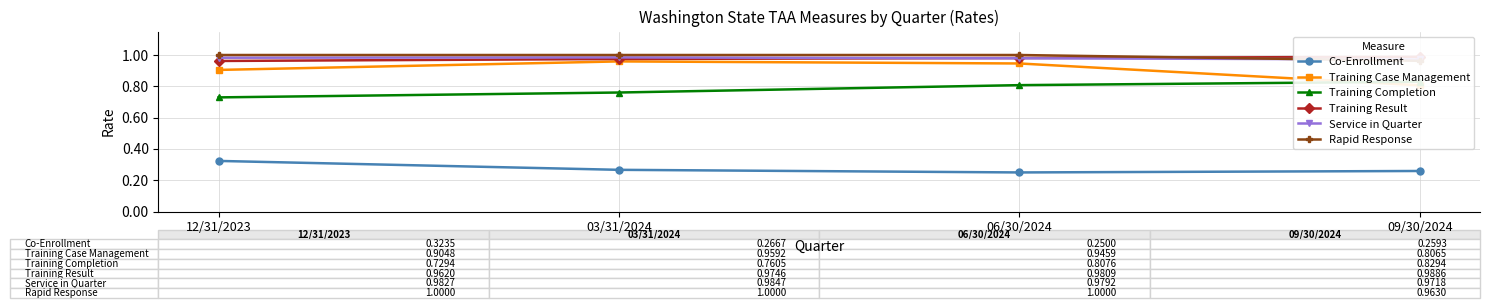

How many lines are shown in the chart?

6